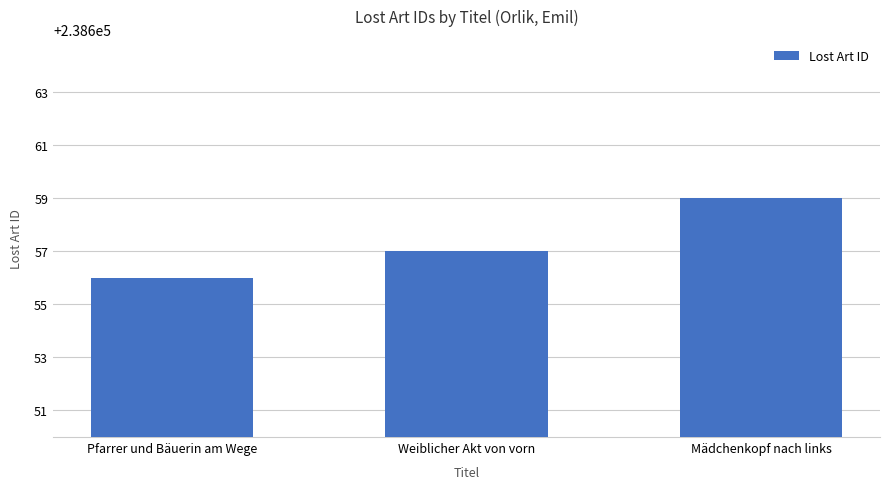

At which category does the chart reach its minimum across all series?

Pfarrer und Bäuerin am Wege